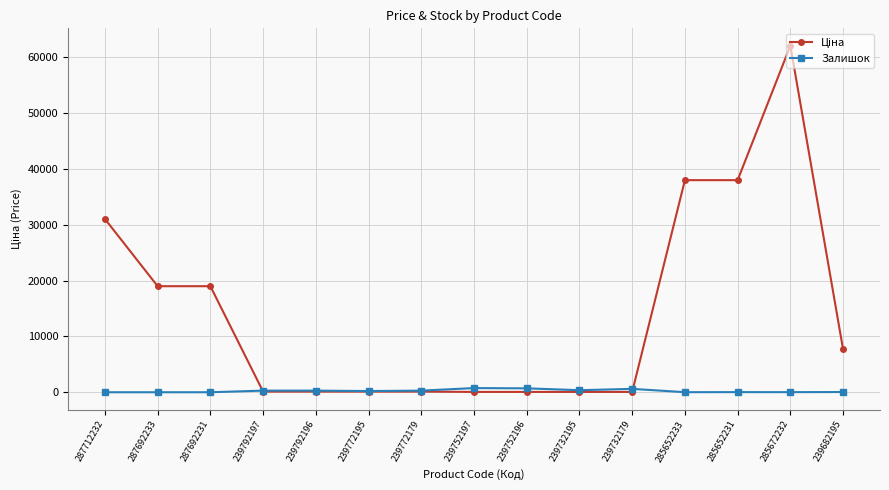

At which category is the sum across all series the highest?

285672232